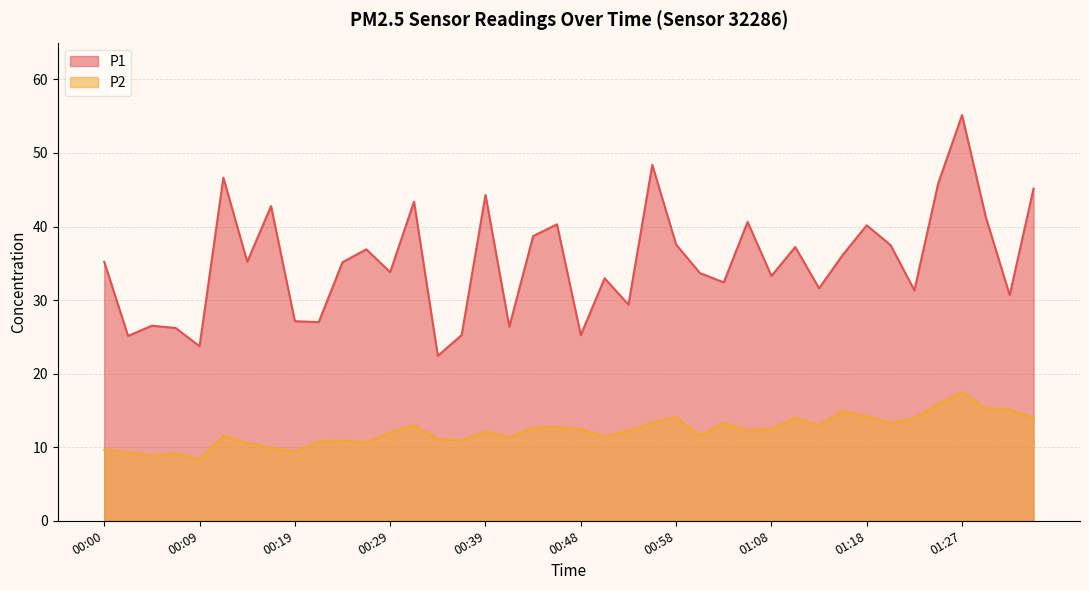

What is the label of the 17th point from the right?

00:56